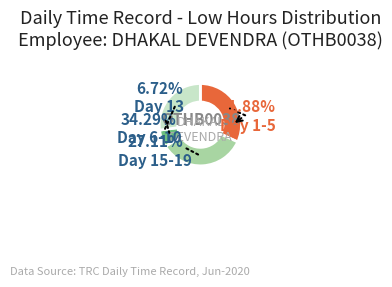

Count the number of slices in the pie.

4